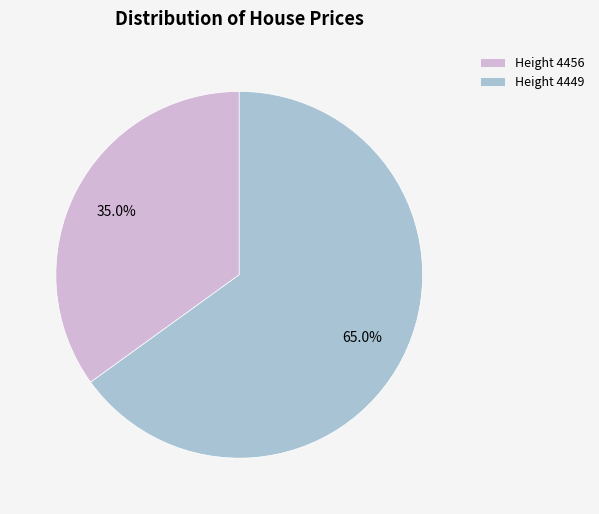

Which has a higher value, Height 4449 or Height 4456?

Height 4449